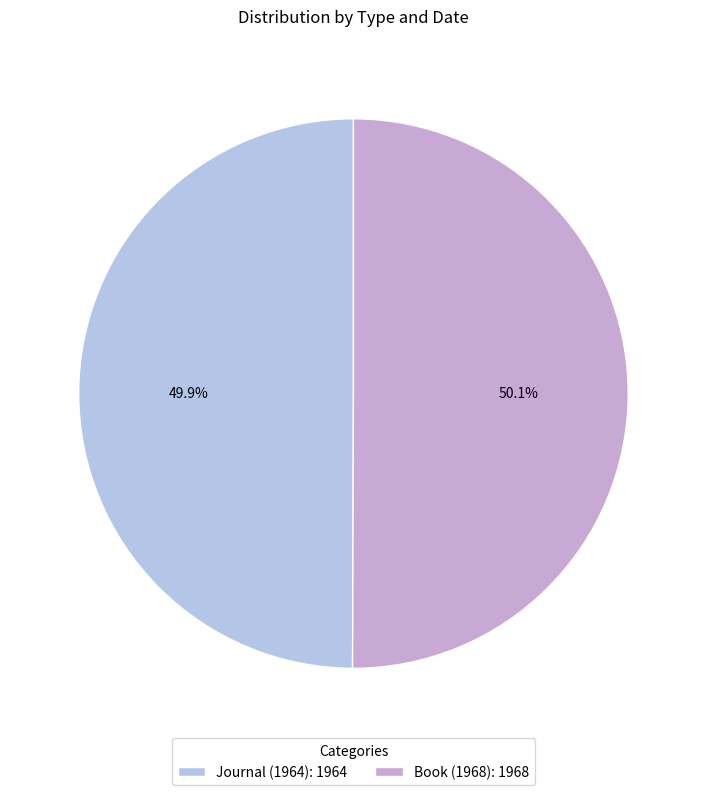

To the nearest percent, what is the combined percentage of Book (1968) and Journal (1964)?

100%